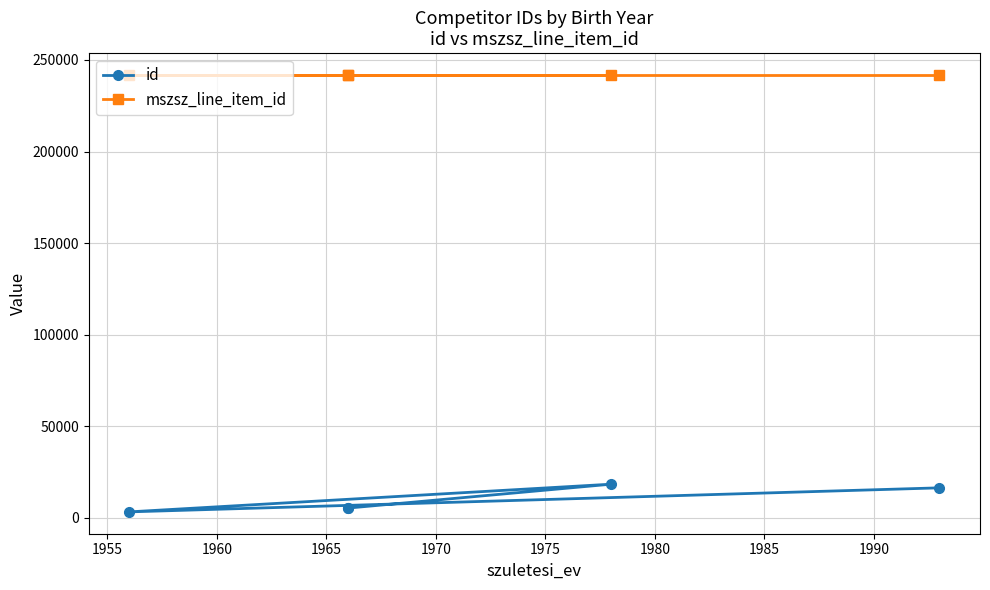

Rank the series at 1970 from highest to lowest value.

mszsz_line_item_id, id